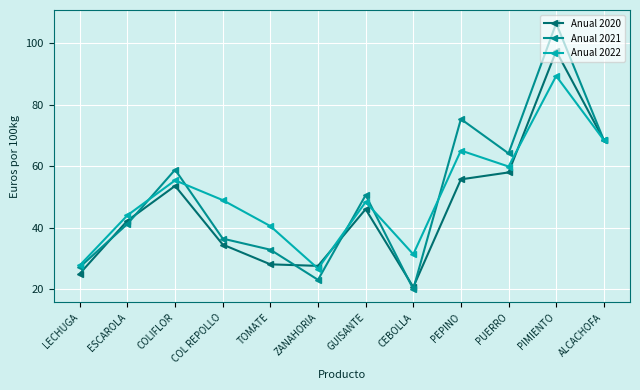

What is the sum of the Anual 2021 values at COLIFLOR and ESCAROLA?

100.2